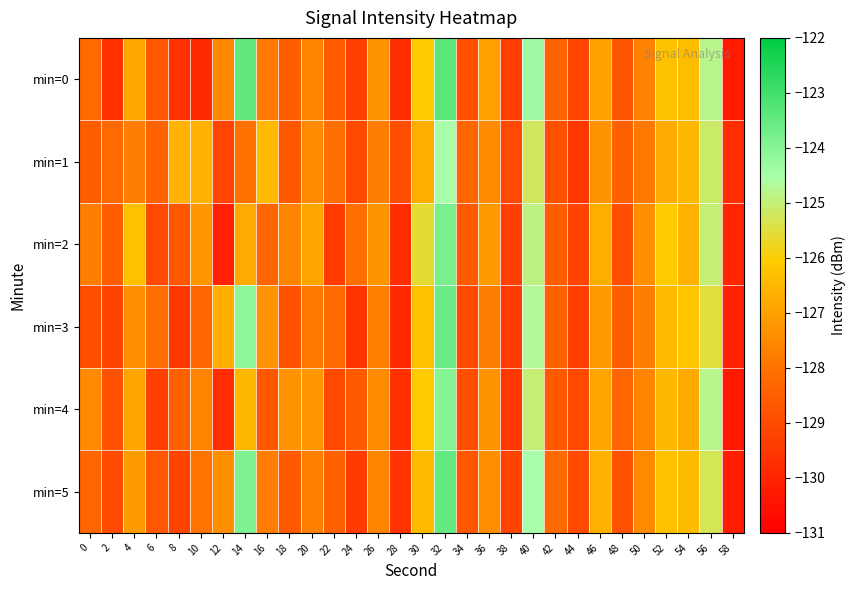

At which category is the sum across all series the highest?

32